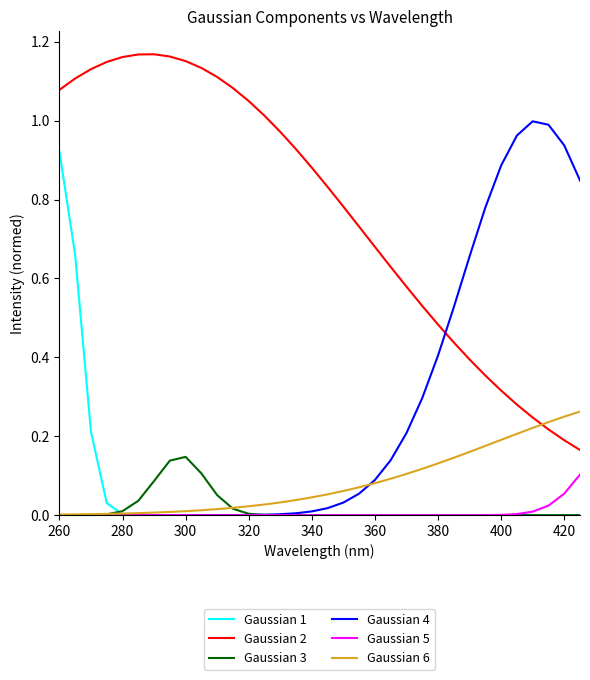

Which series has the largest total across all categories?

Gaussian 2